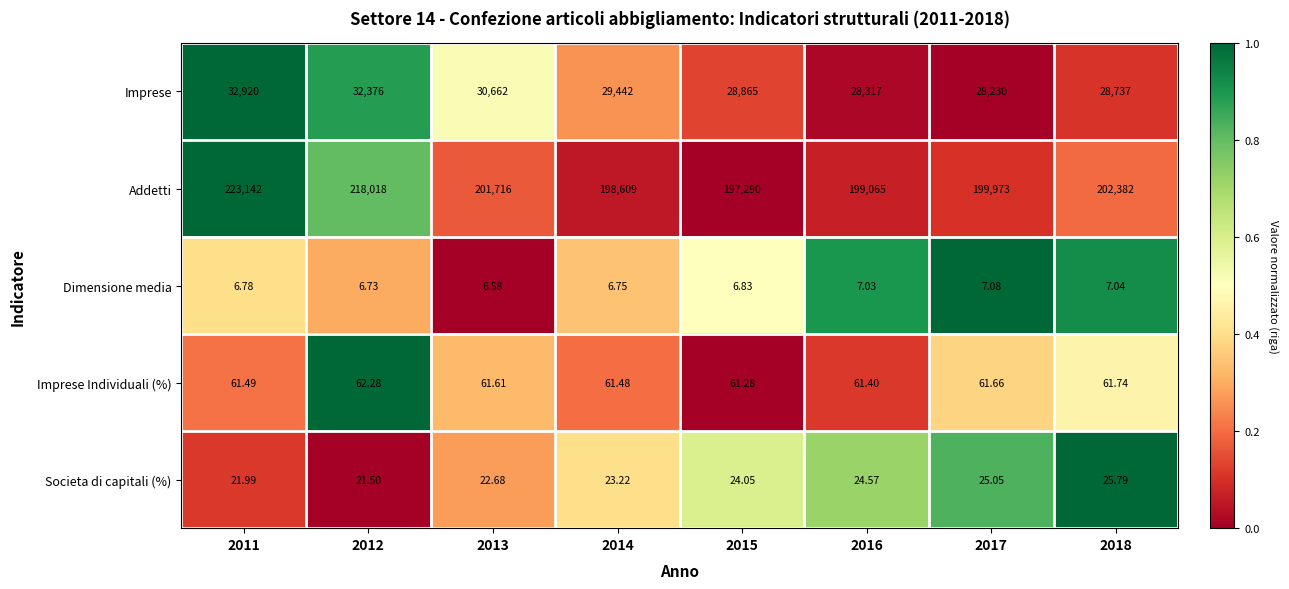

List the series in order of their peak value, highest first.

Addetti, Imprese, Imprese Individuali (%), Societa di capitali (%), Dimensione media